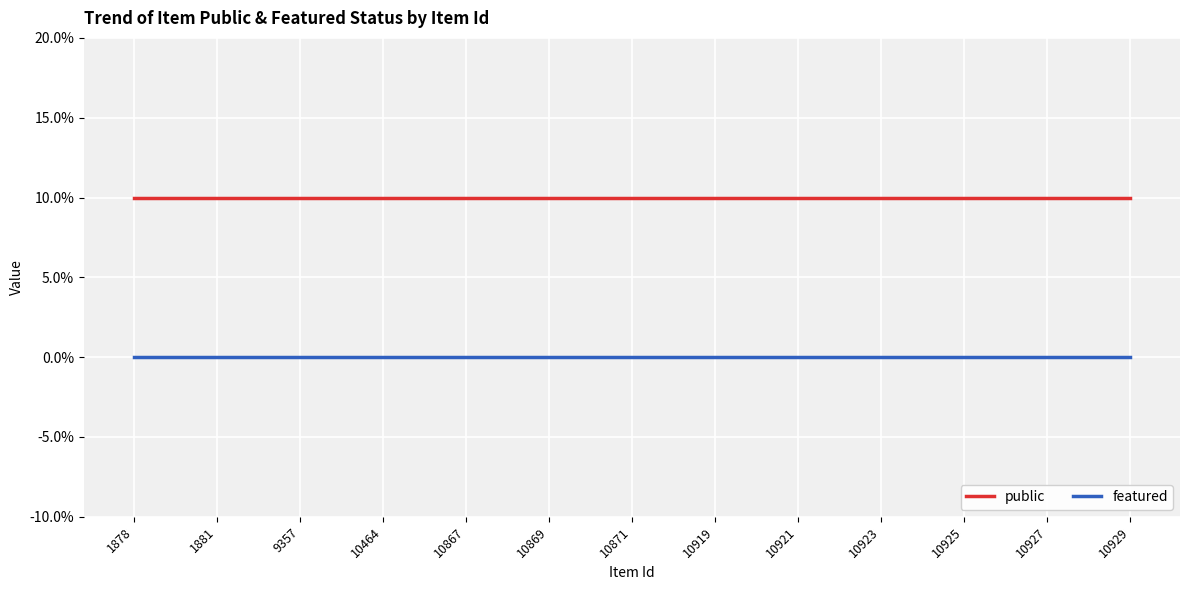

Does the chart have visible grid lines?

Yes